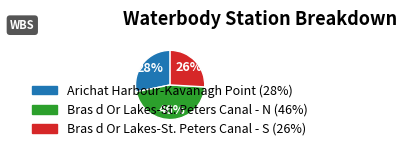

What percentage is the Bras d Or Lakes-St. Peters Canal - N slice, to the nearest percent?

46%